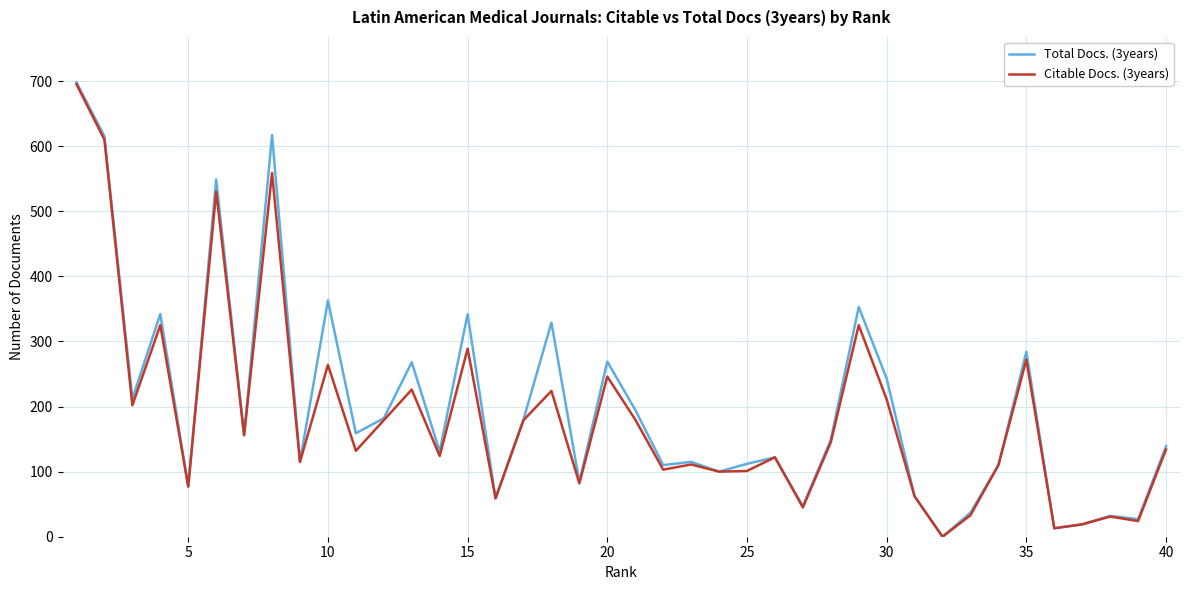

Which series has the largest range (max minus min)?

Total Docs. (3years)